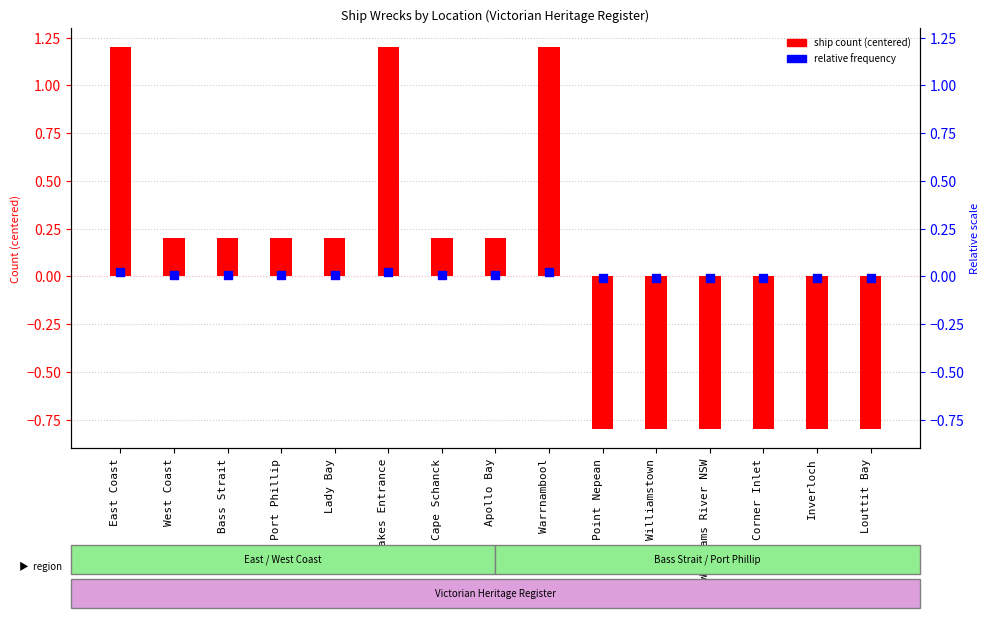

Which series has the largest total across all categories?

relative frequency